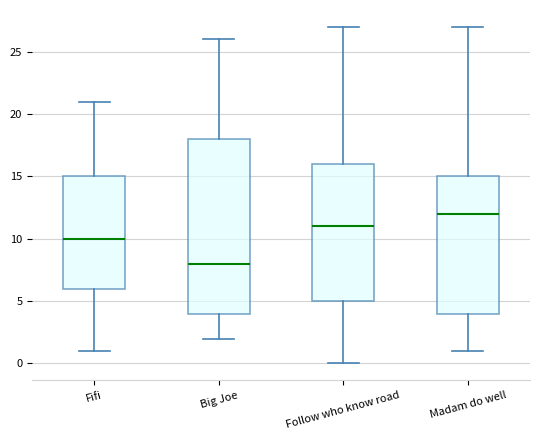

Where is the upper edge of the box for Fifi on the y-axis? The values are not printed on the chart, so give them approximately, as read against the axis.

15